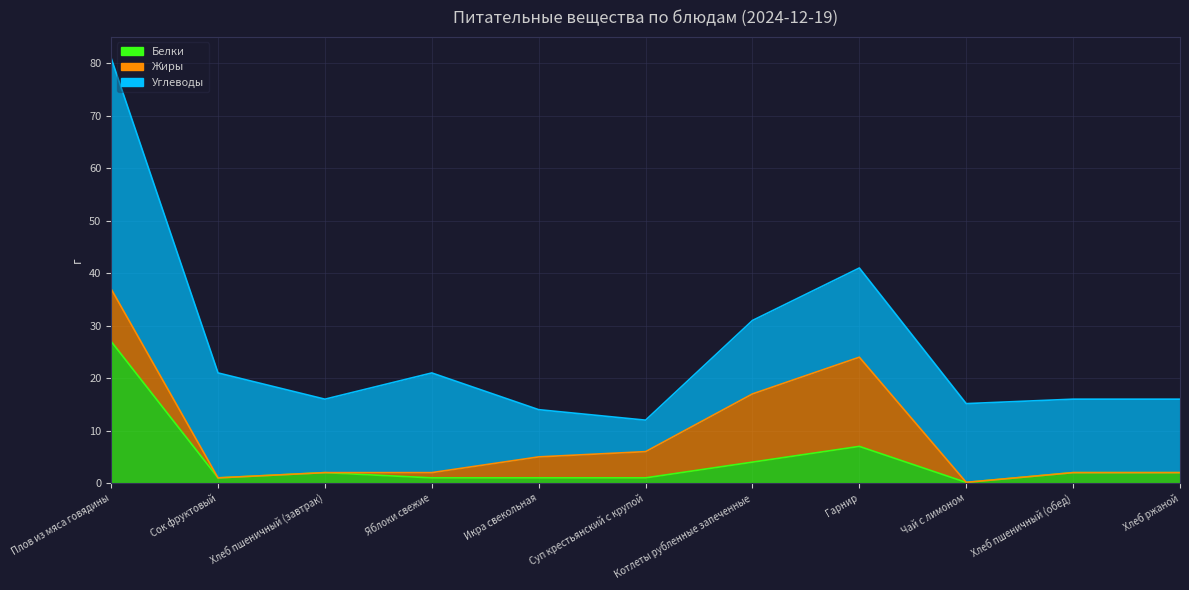

What is the label of the 11th point from the right?

Плов из мяса говядины